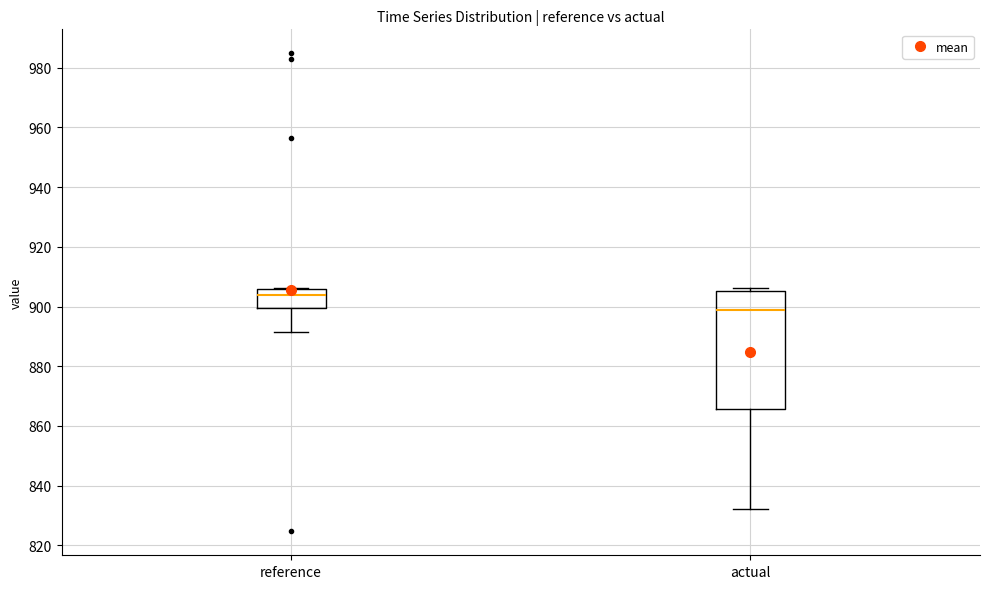

Reading left to right, read every box against the y-axis: the position of its median line, the range the box covers, and the ends of its whiskers. The values are not printed on the chart, so give them approximately, as read against the axis.

reference: median 904, box 900 to 906, whiskers 892 to 906
actual: median 898, box 866 to 906, whiskers 832 to 906 (just above the box's upper edge)